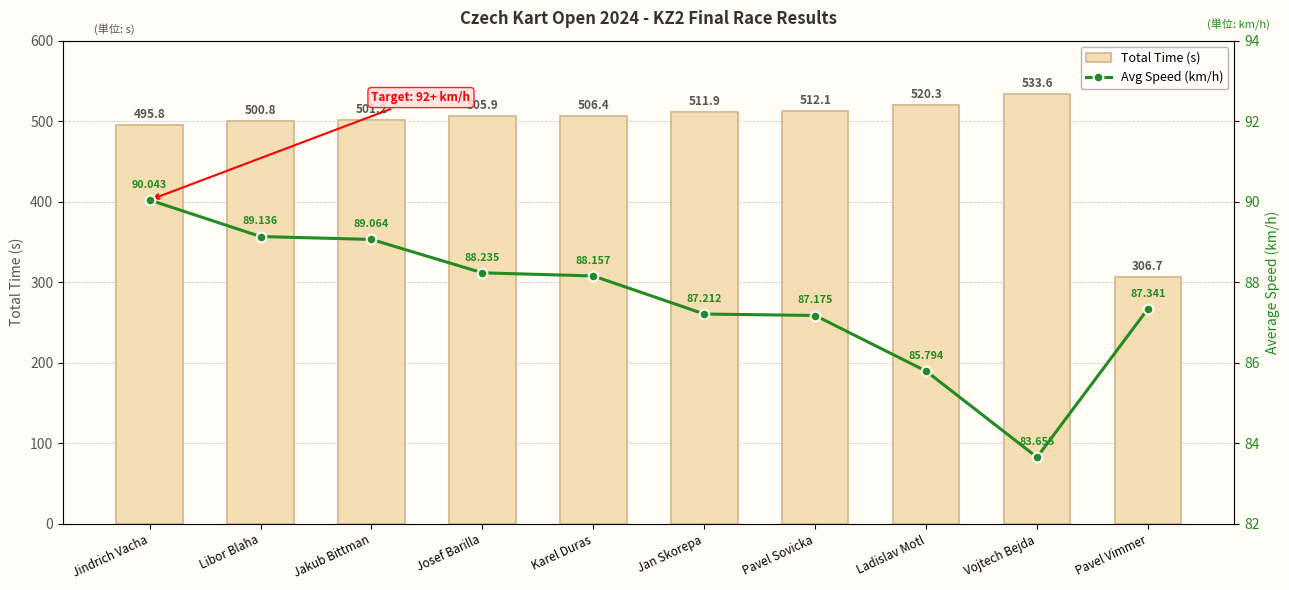

At how many categories does at least one series exceed 287?

10